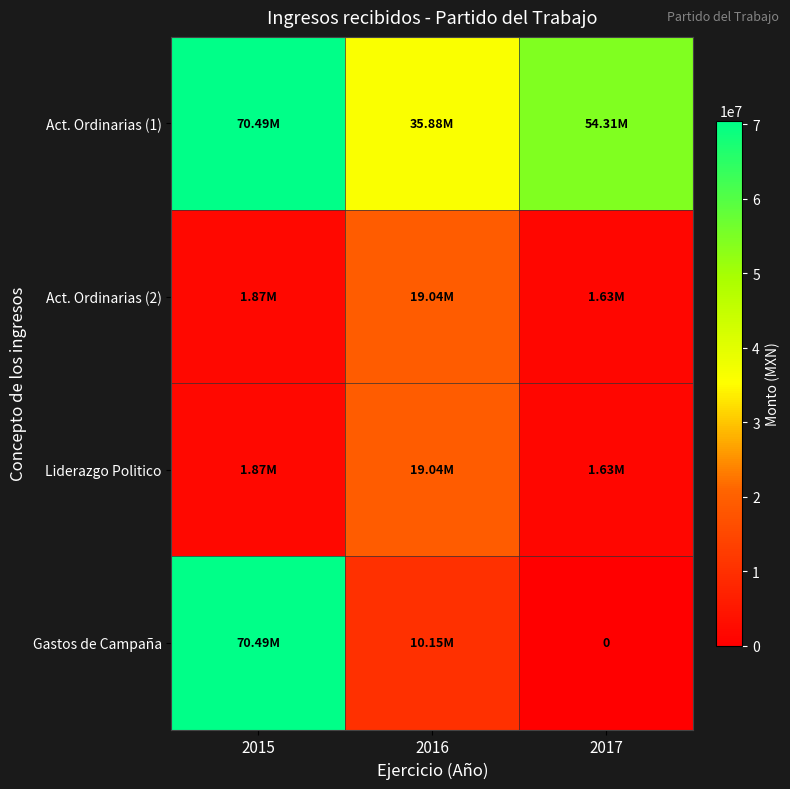

Which series has the widest spread of values?

Gastos de Campaña